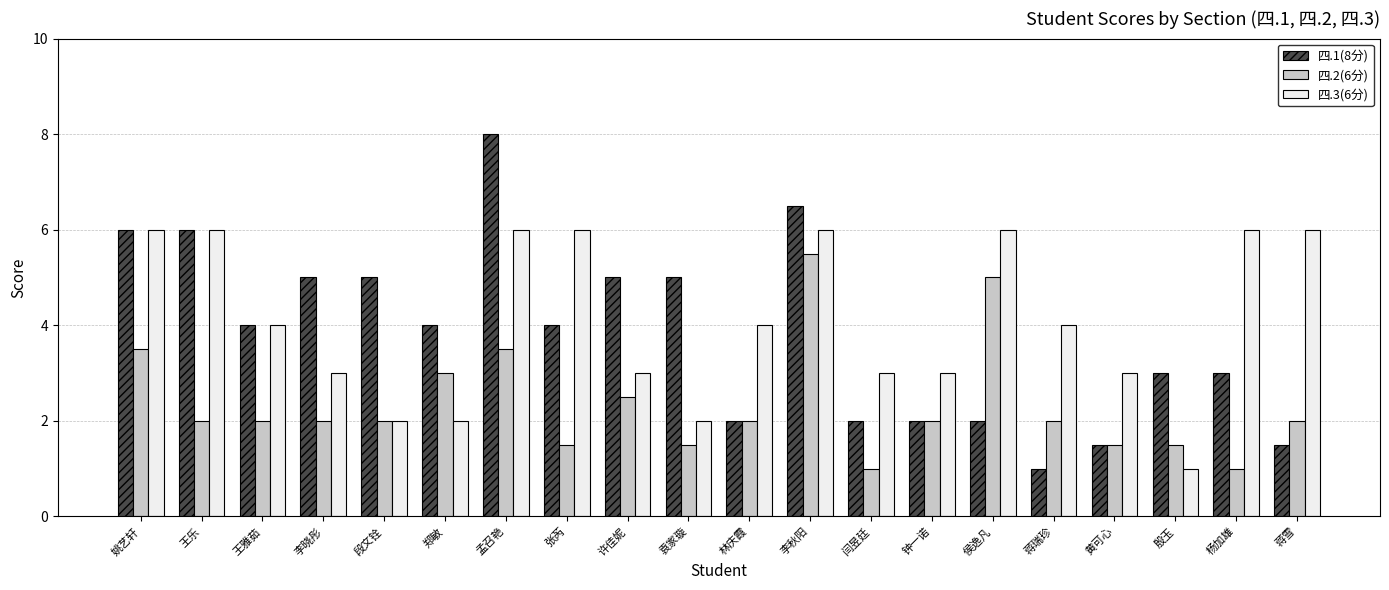

Reading left to right, what are all the values shown in this chart?

四.1(8分): 6.0	6.0	4.0	5.0	5.0	4.0	8.0	4.0	5.0	5.0	2.0	6.5	2.0	2.0	2.0	1.0	1.5	3.0	3.0	1.5
四.2(6分): 3.5	2.0	2.0	2.0	2.0	3.0	3.5	1.5	2.5	1.5	2.0	5.5	1.0	2.0	5.0	2.0	1.5	1.5	1.0	2.0
四.3(6分): 6.0	6.0	4.0	3.0	2.0	2.0	6.0	6.0	3.0	2.0	4.0	6.0	3.0	3.0	6.0	4.0	3.0	1.0	6.0	6.0